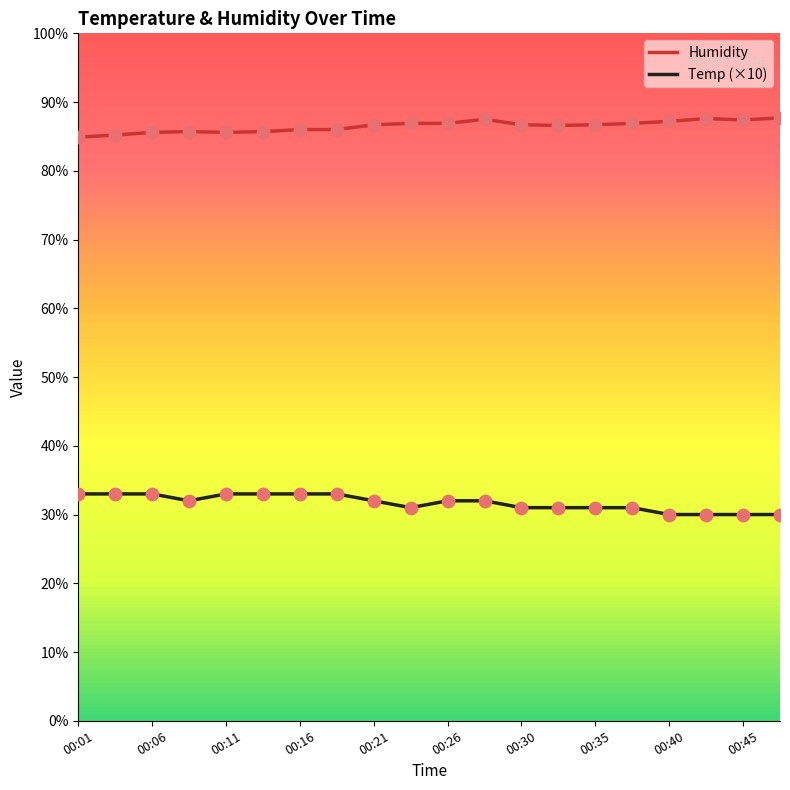

At which category is the sum across all series the highest?

11